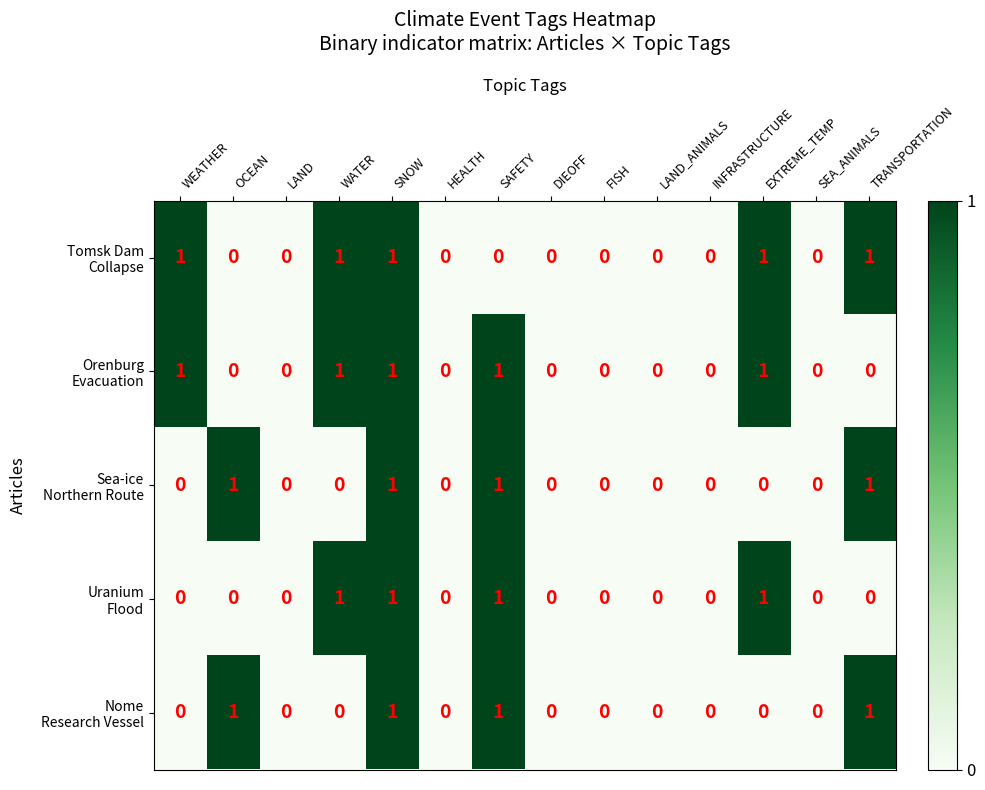

What is the total value across all series at SNOW?

5